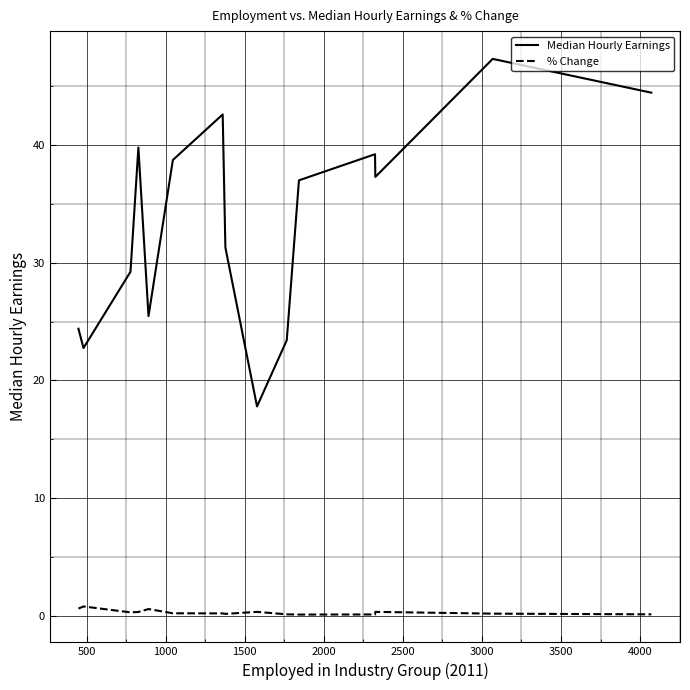

Which series has the largest range (max minus min)?

Median Hourly Earnings